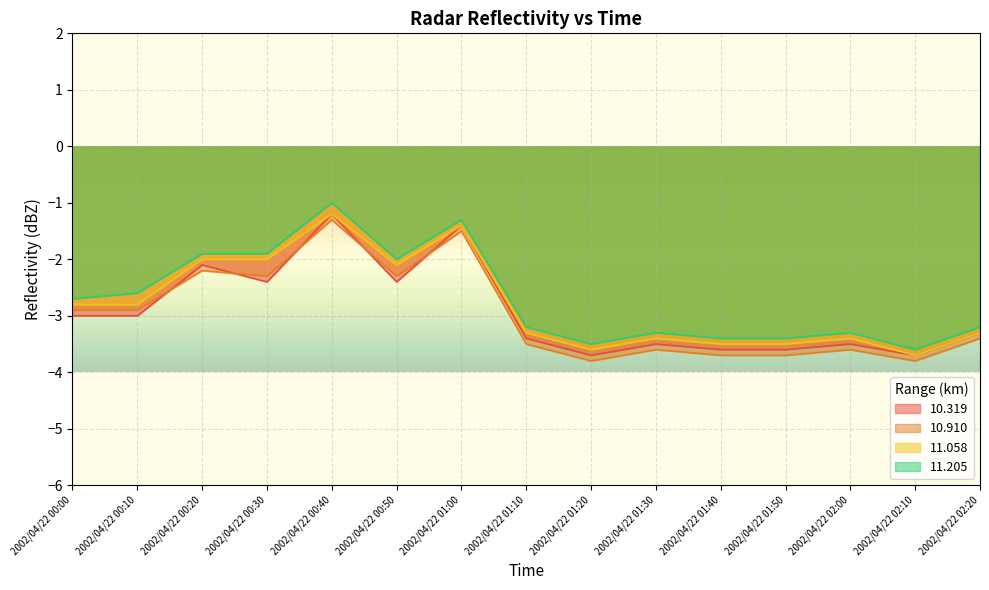

What is the approximate value of 10.910 at 2002/04/22 00:50?

-2.3